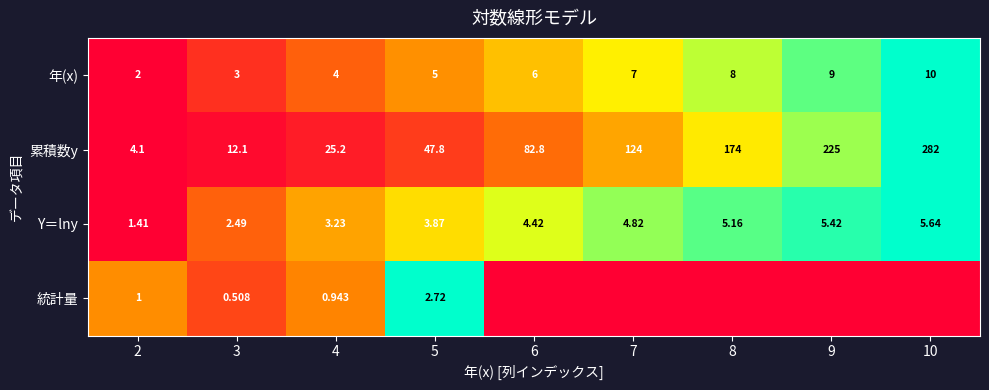

How many data points in Y＝lny are above 4?

5